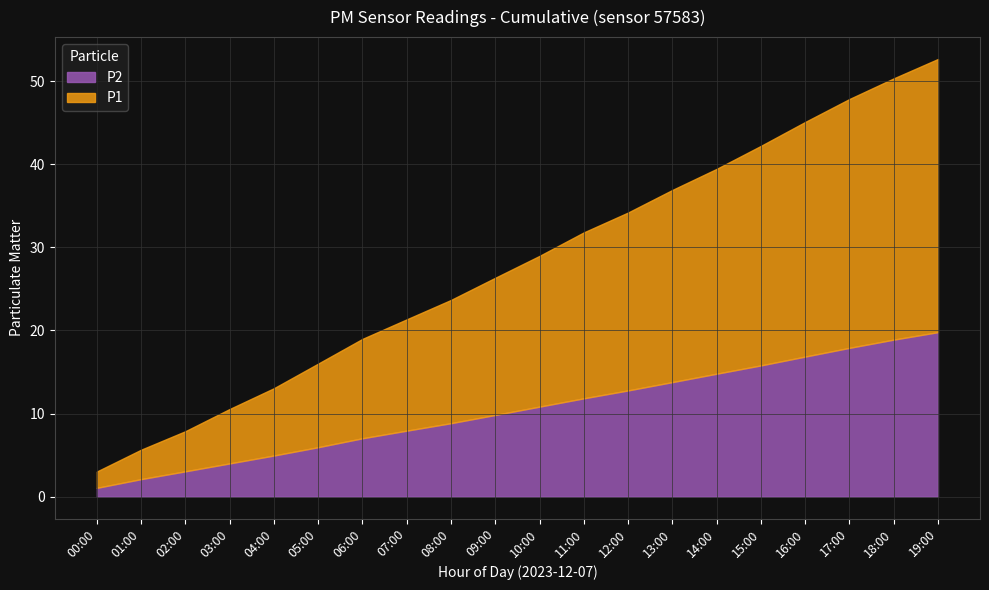

True or false: P1 and P2 cross at least once.

False